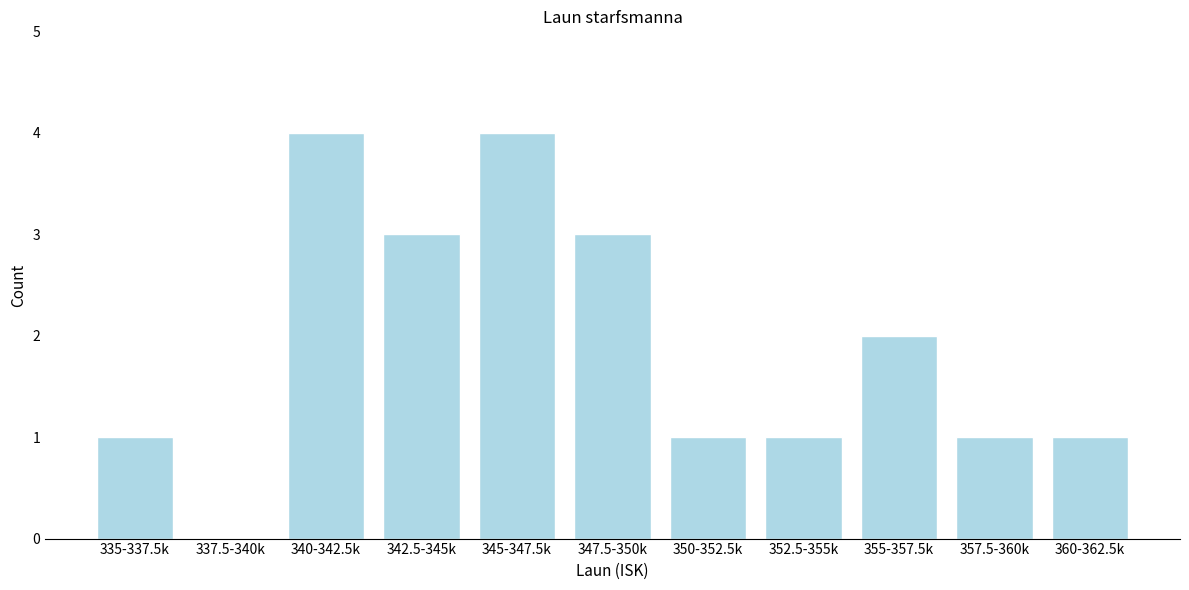

Reading left to right, what are all the values shown in this chart?

335-337.5k=1	337.5-340k=0	340-342.5k=4	342.5-345k=3	345-347.5k=4	347.5-350k=3	350-352.5k=1	352.5-355k=1	355-357.5k=2	357.5-360k=1	360-362.5k=1